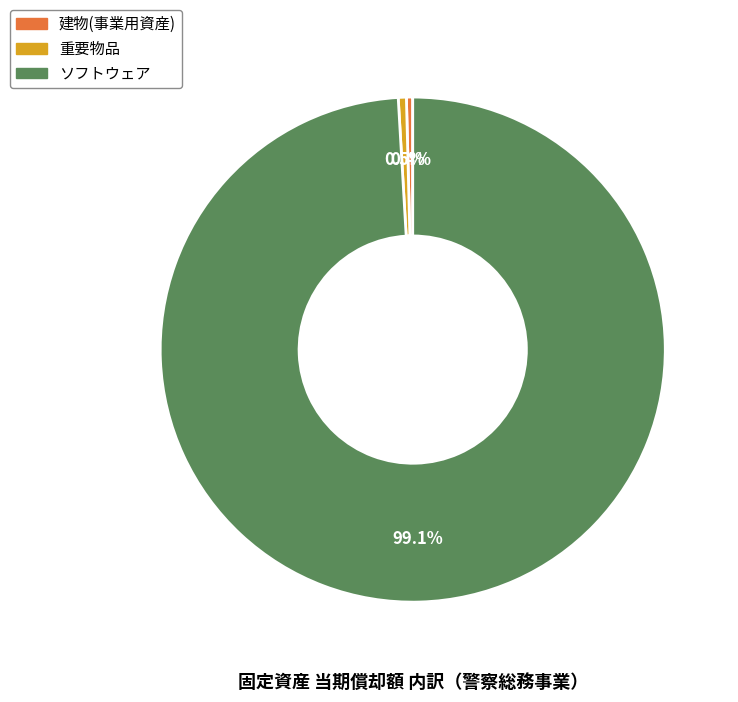

Approximately how many times larger is the value at 重要物品 compared to 建物(事業用資産)?

1.3